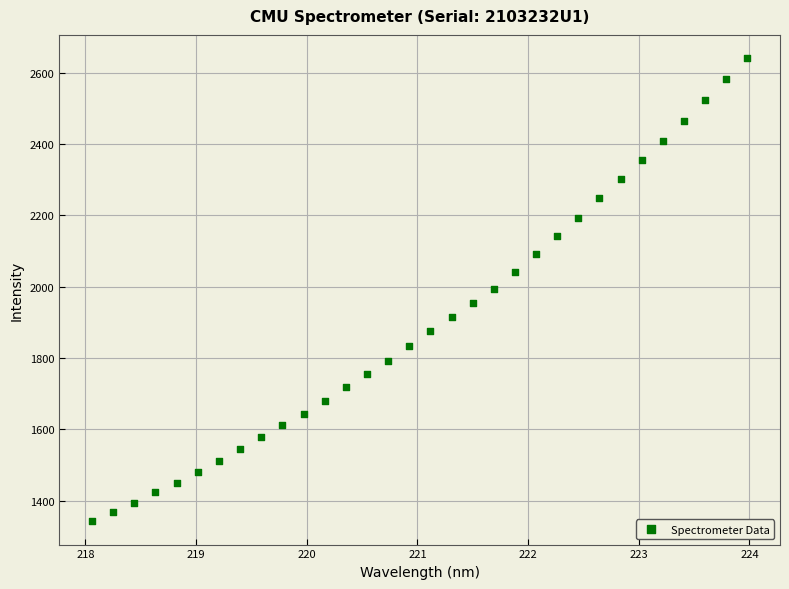

What is the range of Y values (max minus min)?

1300.0